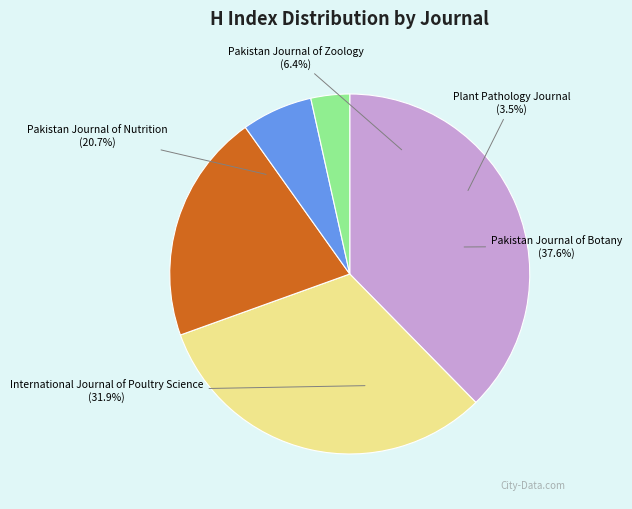

Is it true that Pakistan Journal of Nutrition is 21% of the pie?

True